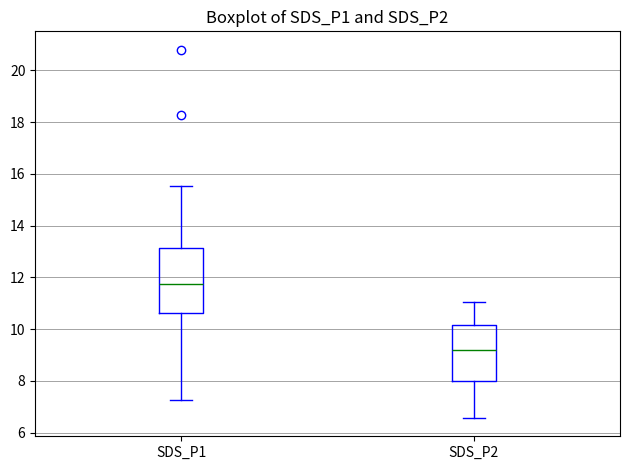

Reading left to right, read every box against the y-axis: the position of its median line, the range the box covers, and the ends of its whiskers. The values are not printed on the chart, so give them approximately, as read against the axis.

SDS_P1: median 11.8, box 10.6 to 13.2, whiskers 7.2 to 15.6
SDS_P2: median 9.2, box 8.0 to 10.2, whiskers 6.6 to 11.0